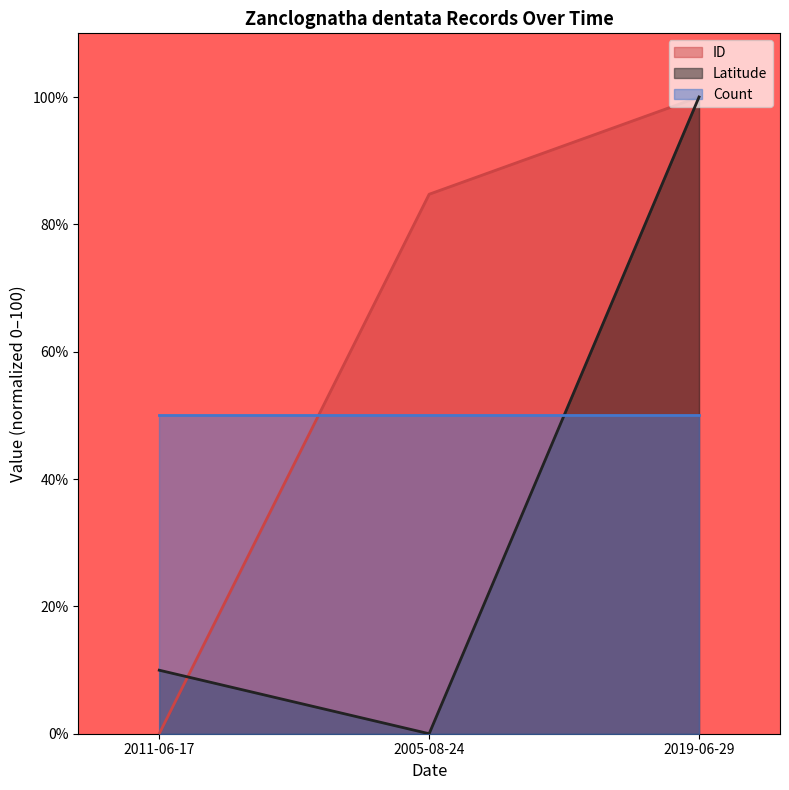

The value of Latitude at 2019-06-29 is 100.0. True or false?

True